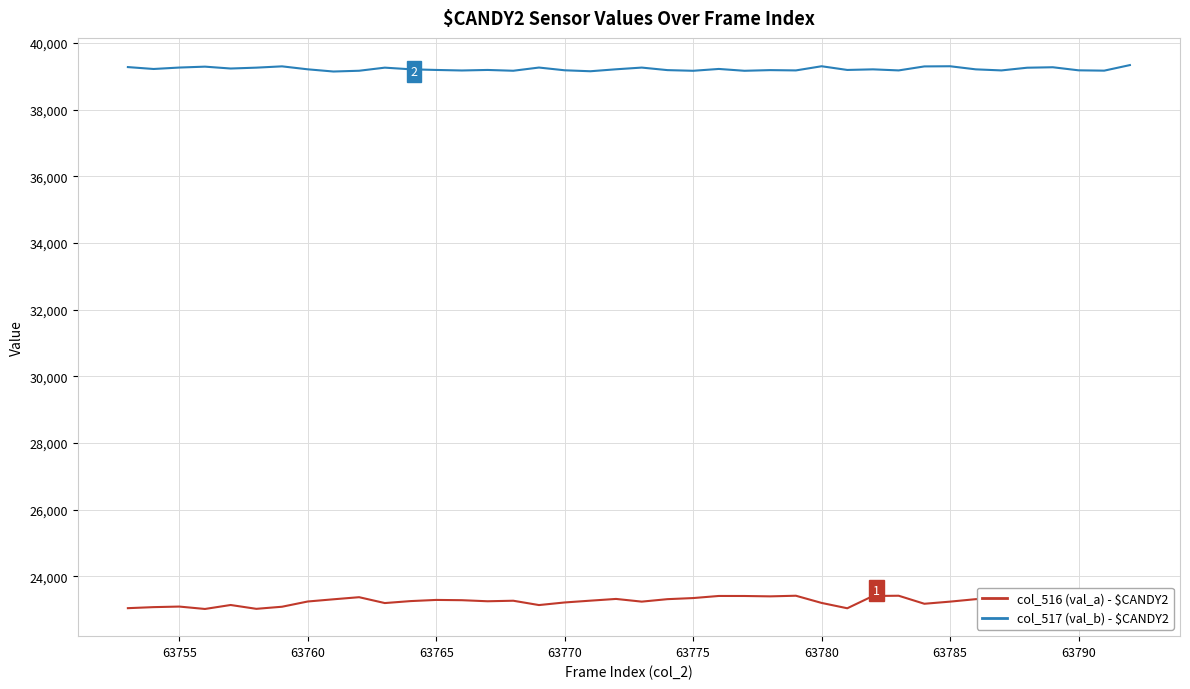

Which series has the largest total across all categories?

col_517 (val_b) - $CANDY2